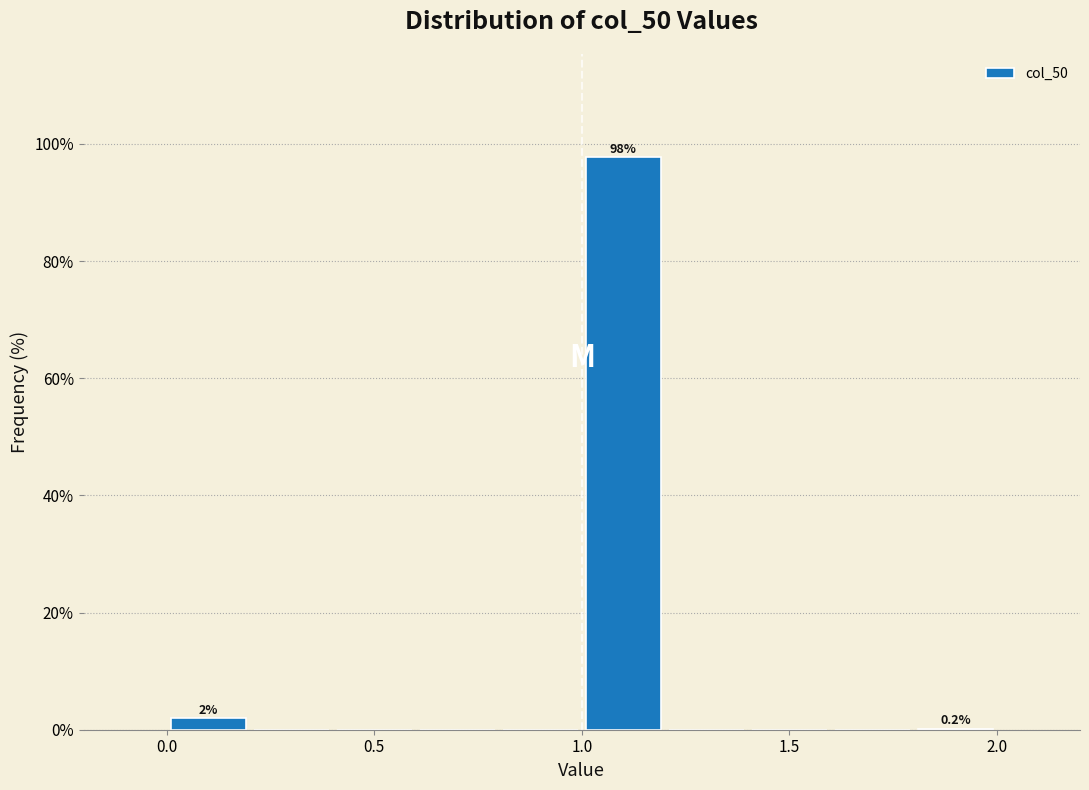

Which range on the x-axis has the tallest bar?

1.0 to 1.2